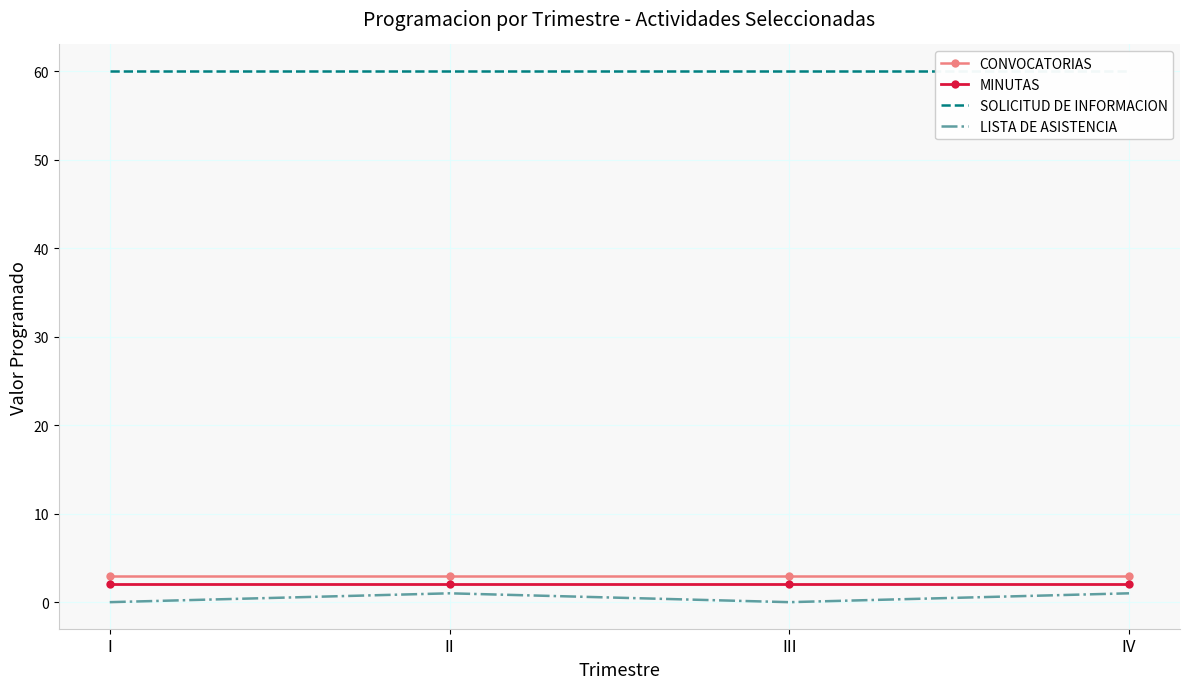

What is the minimum value for CONVOCATORIAS?

3